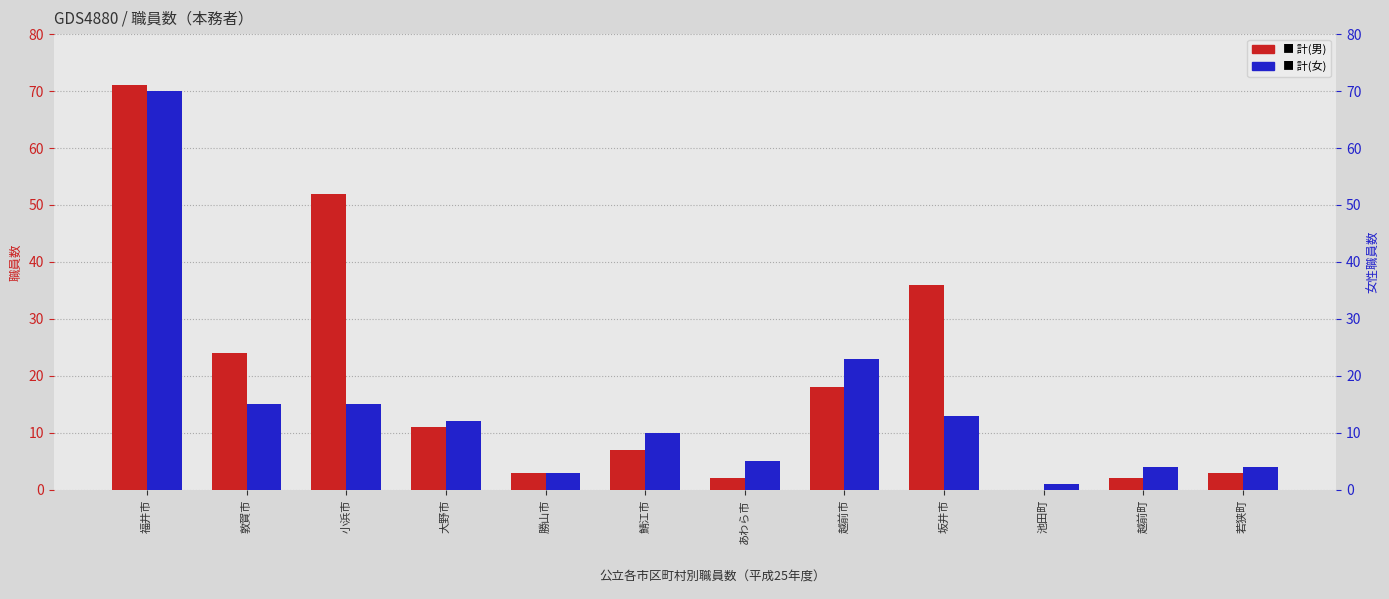

How many values in 計(男) are above zero?

11